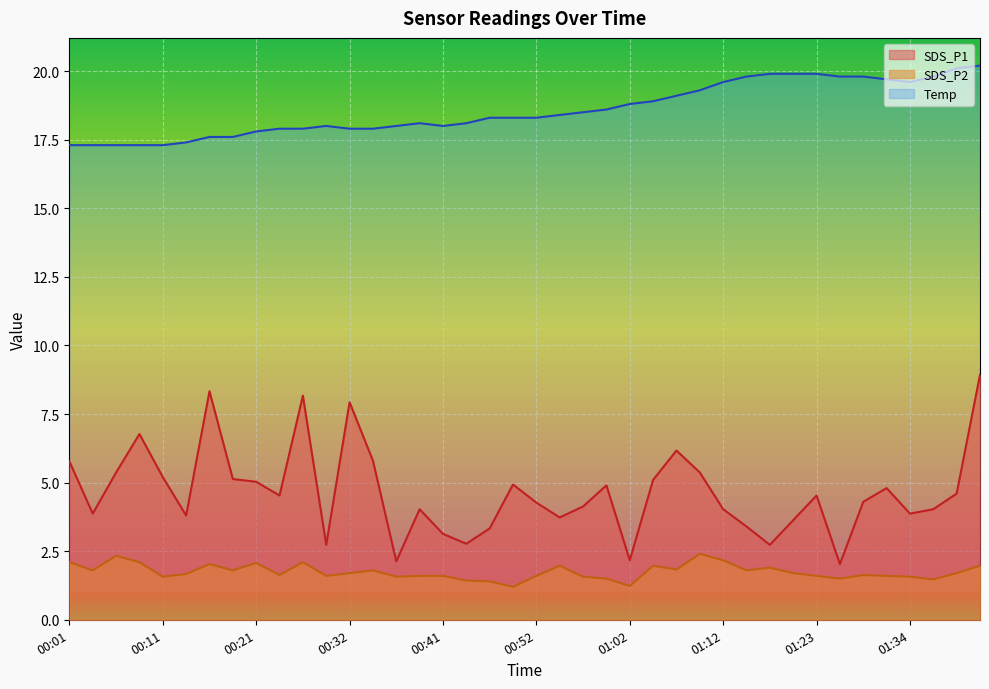

True or false: SDS_P2 has a value of 2.0 at 01:05.

True